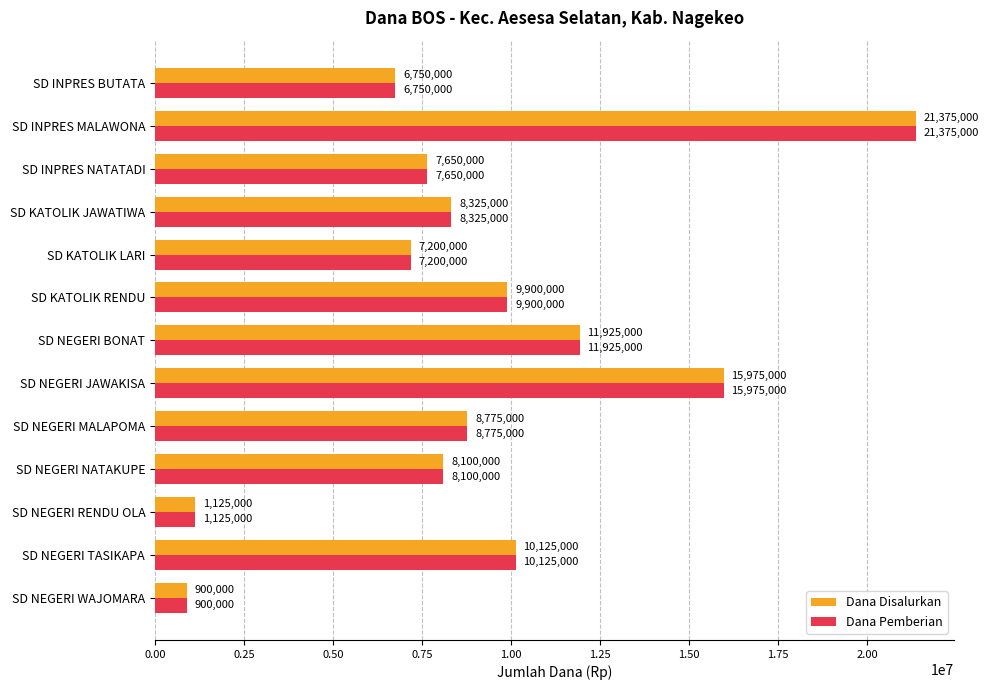

What is the sum of all Dana Disalurkan values?

118125000